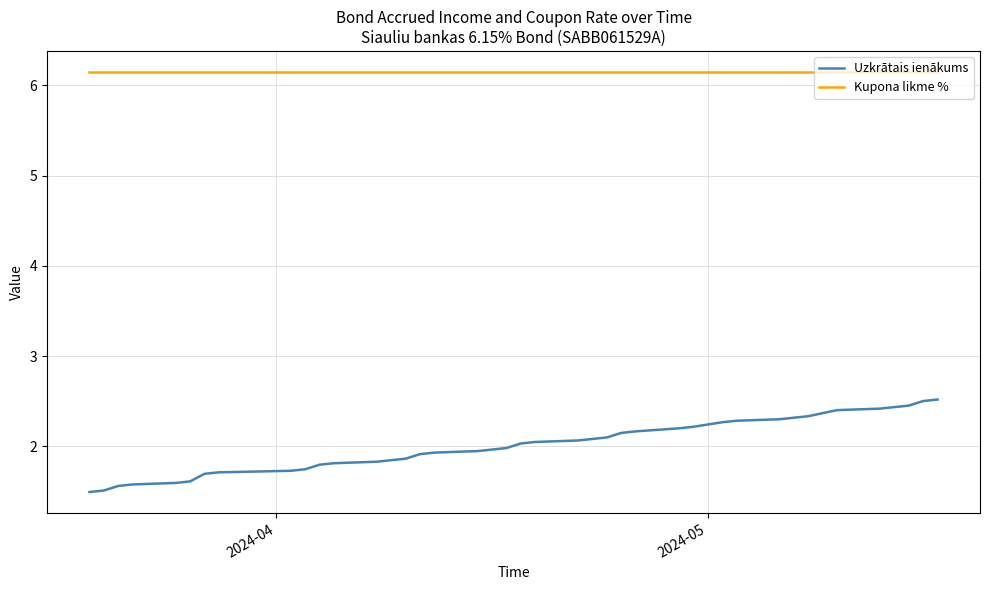

How many categories are shown in the chart?

40